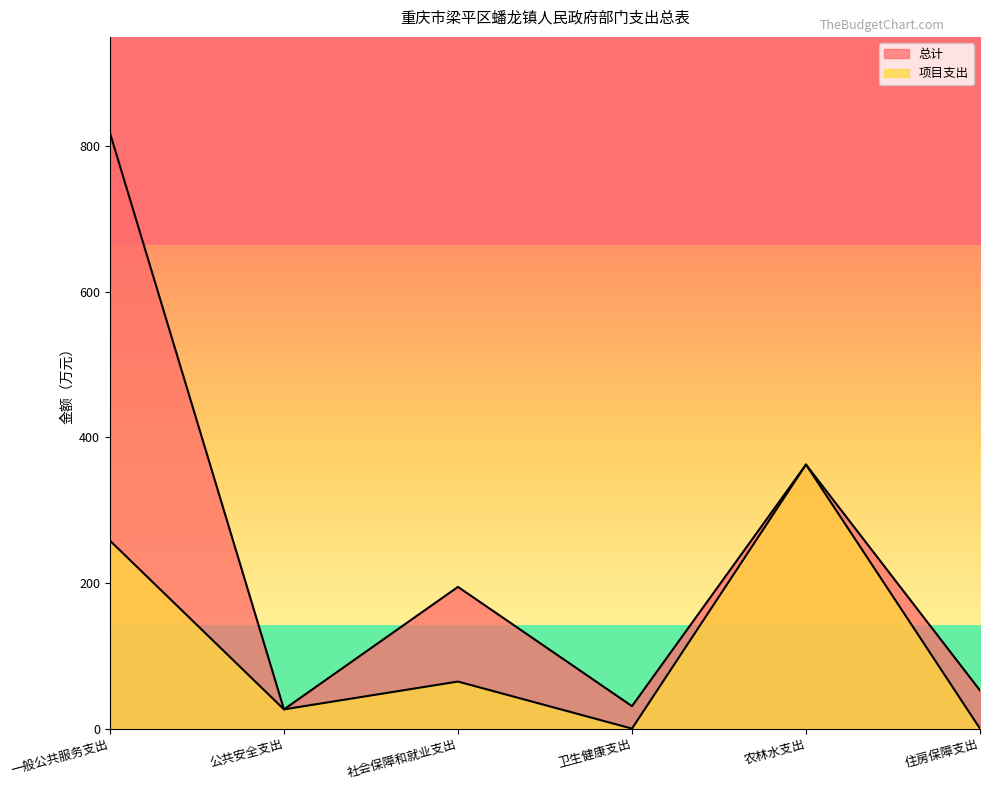

Between 卫生健康支出 and 一般公共服务支出, which is larger?

一般公共服务支出